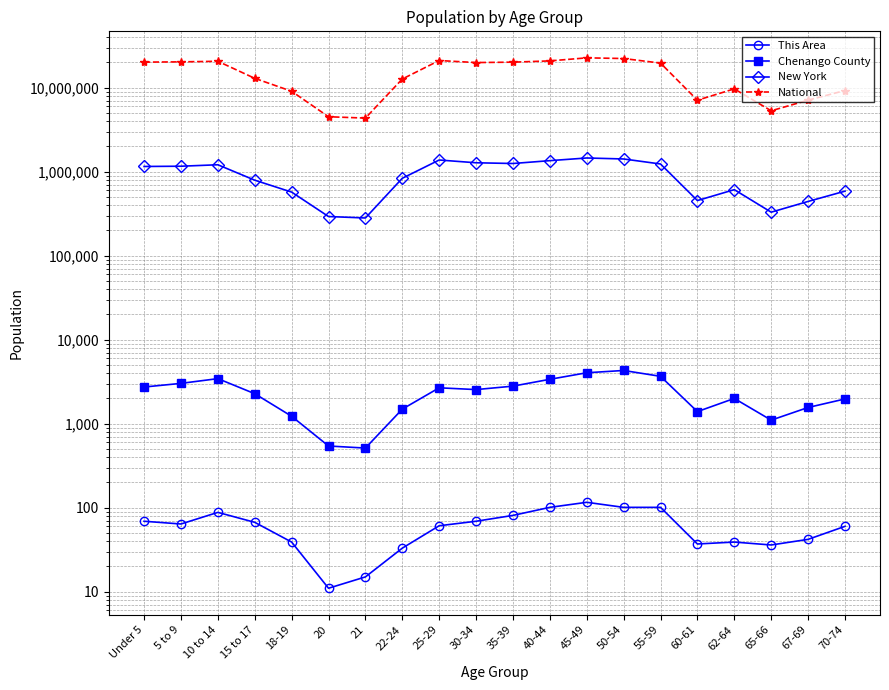

What is the sum of all New York values?

18120761